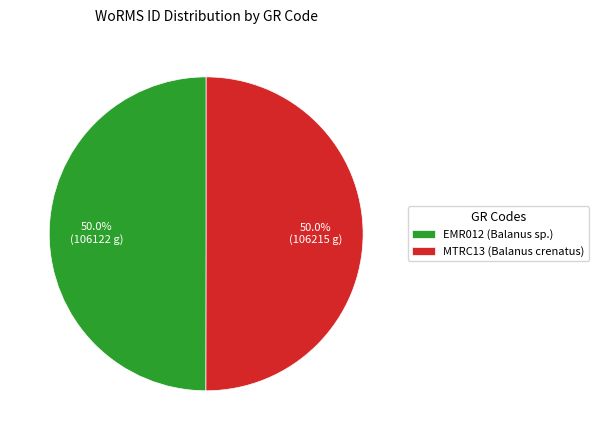

To the nearest percent, what is the average slice percentage?

50%